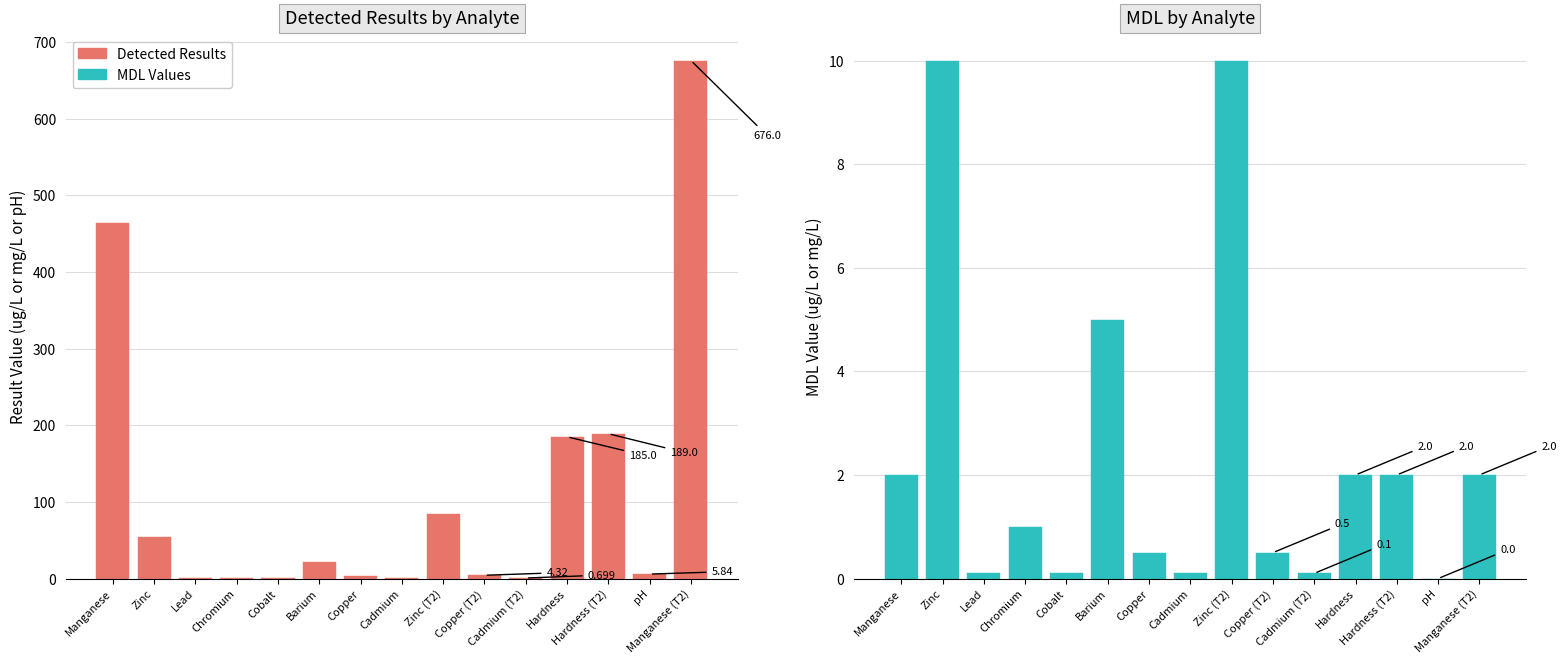

List the series in order of their peak value, lowest first.

MDL Values, Detected Results